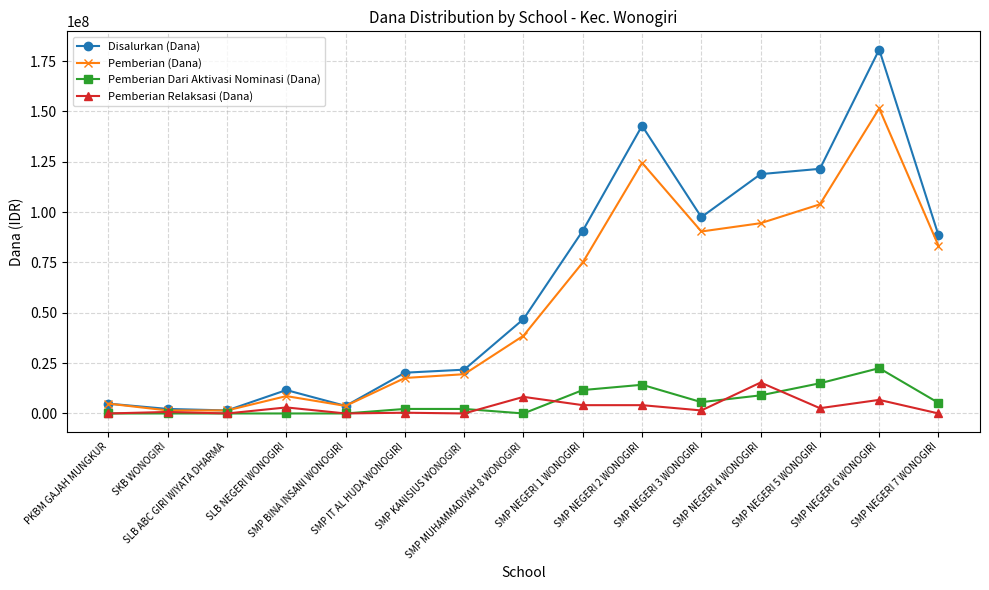

What value does the Pemberian (Dana) series have at SMP IT AL HUDA WONOGIRI, to the nearest 10?

17625000